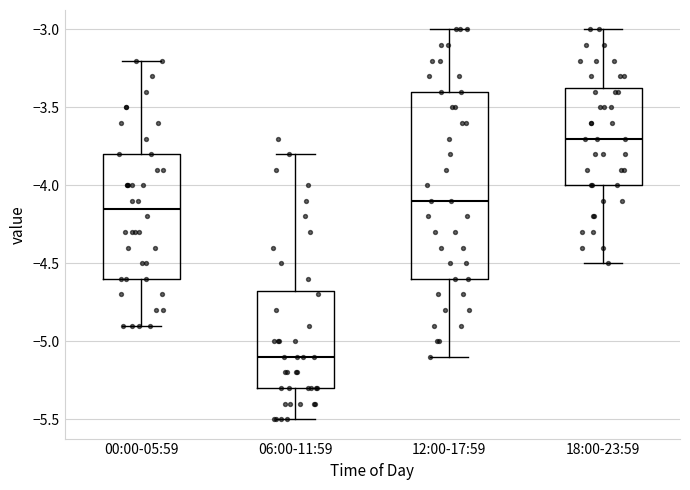

Which box is the tallest, from its lower edge to its upper edge?

12:00-17:59